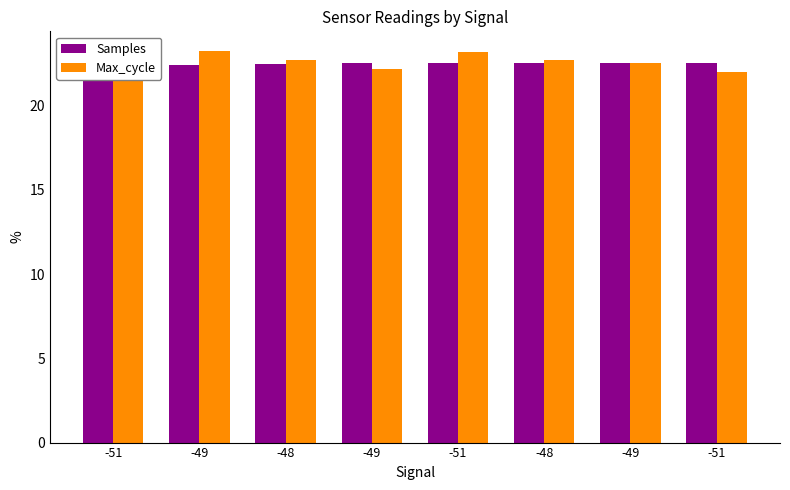

What are all the series names shown in the legend?

Samples, Max_cycle